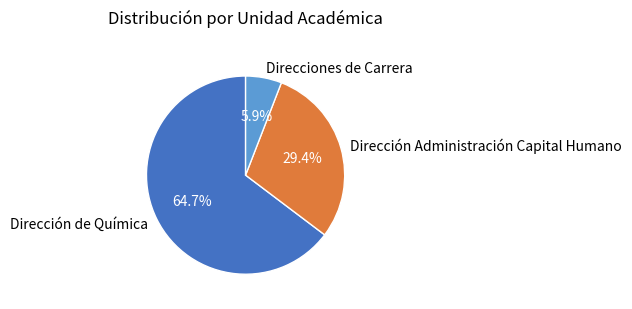

True or false: Direcciones de Carrera accounts for 1% of the total.

False